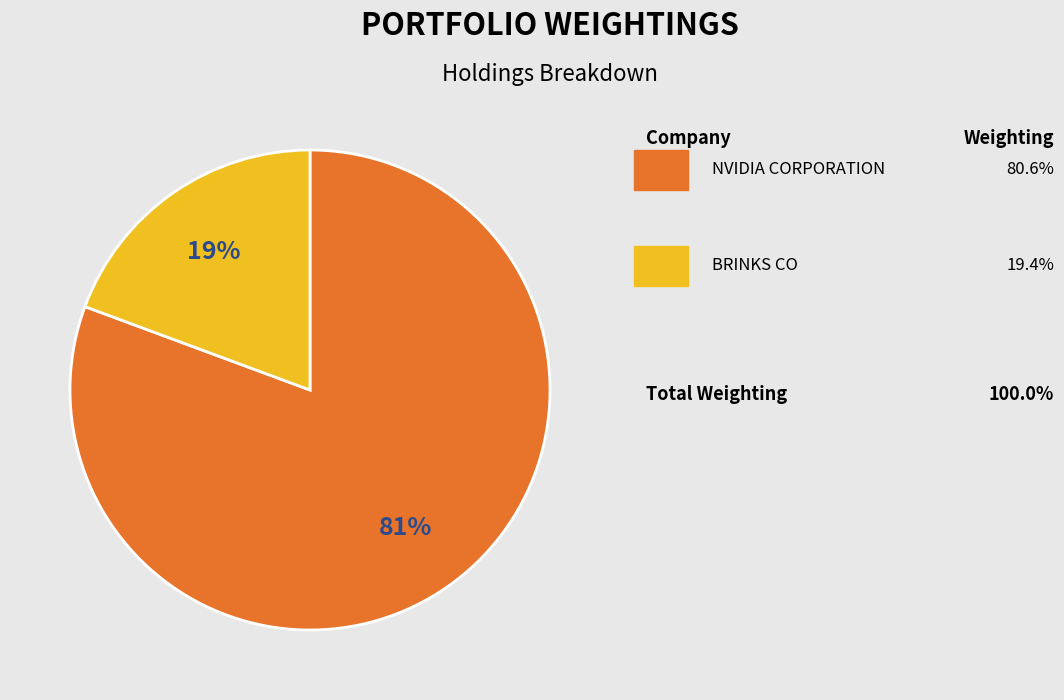

To the nearest percent, what is the average slice percentage?

50%